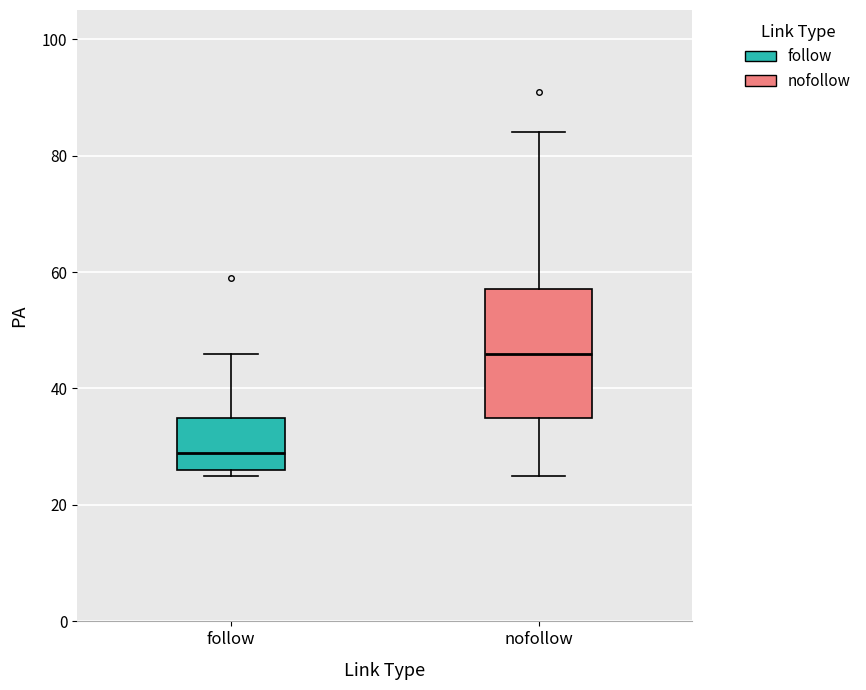

Reading left to right, read every box against the y-axis: the position of its median line, the range the box covers, and the ends of its whiskers. The values are not printed on the chart, so give them approximately, as read against the axis.

follow: median 30, box 26 to 36, whiskers 26 (just below the box's lower edge) to 46
nofollow: median 46, box 36 to 58, whiskers 26 to 84